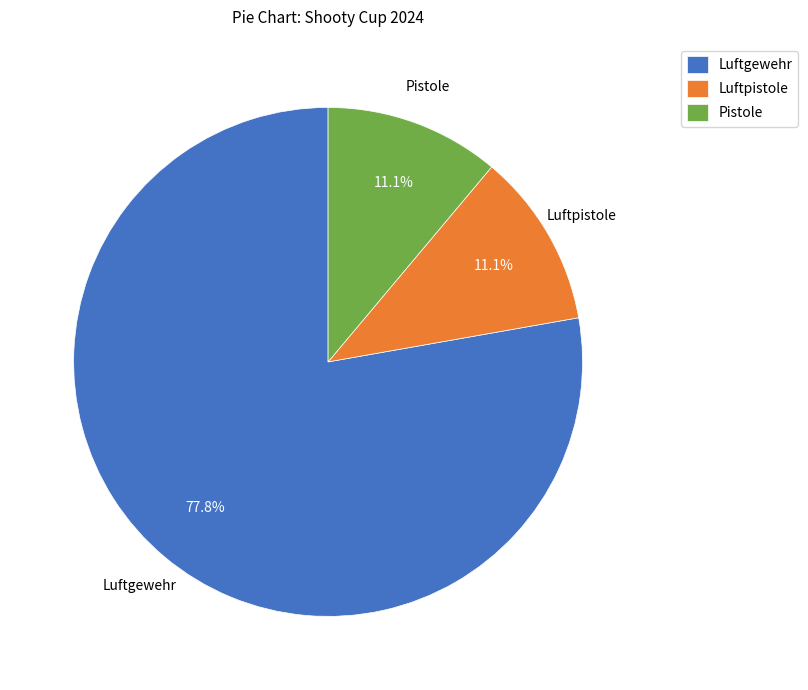

Approximately how many times larger is the value at Luftgewehr compared to Luftpistole?

7.0